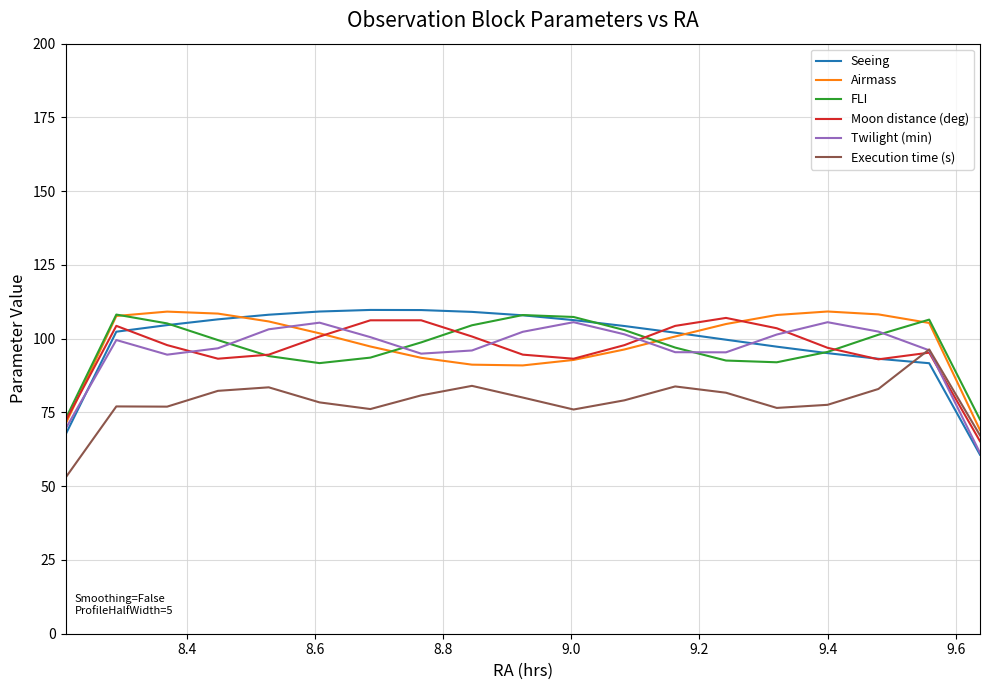

What is the smallest value displayed?

52.9